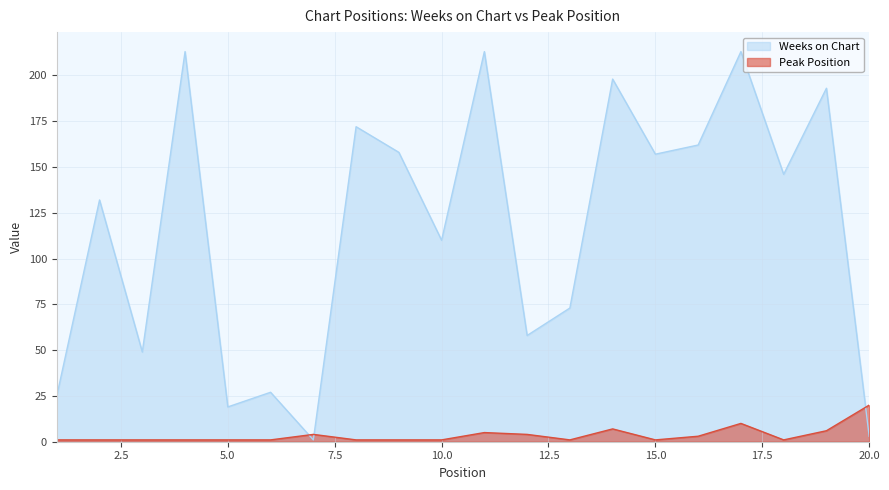

Between which two adjacent categories do Peak Position and Weeks on Chart first intersect?

6 and 7